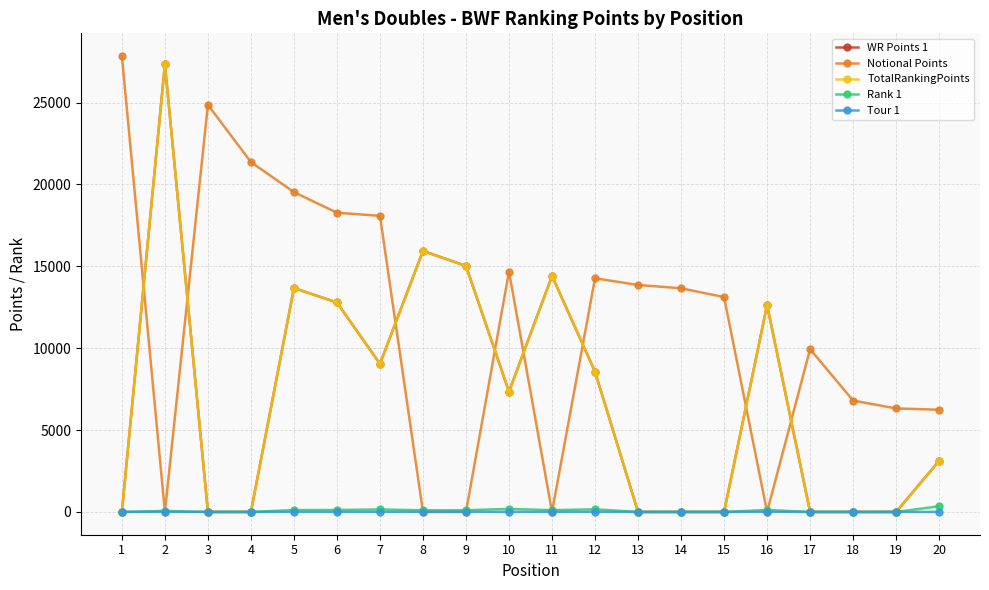

After their last crossing, which series has the higher values: Tour 1 or Notional Points?

Notional Points